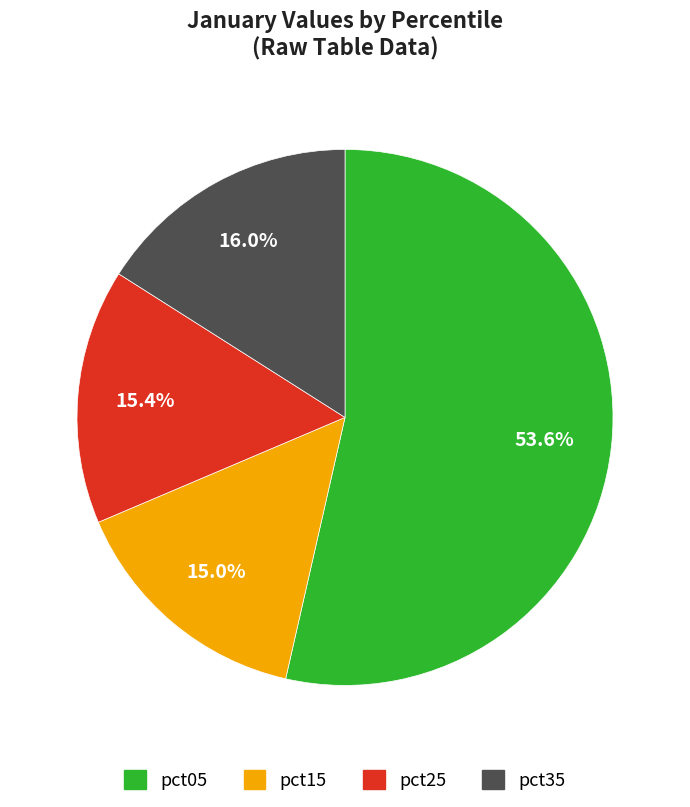

Does any single category account for the majority?

Yes